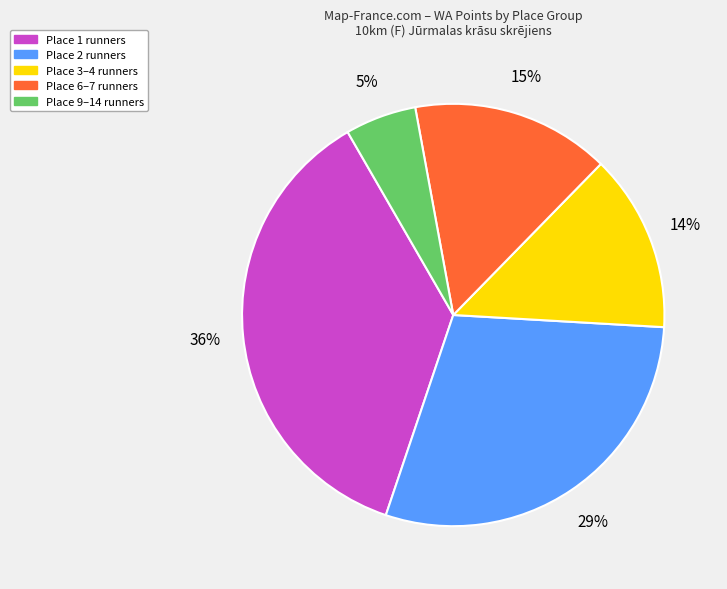

To the nearest percent, what is the average slice percentage?

20%